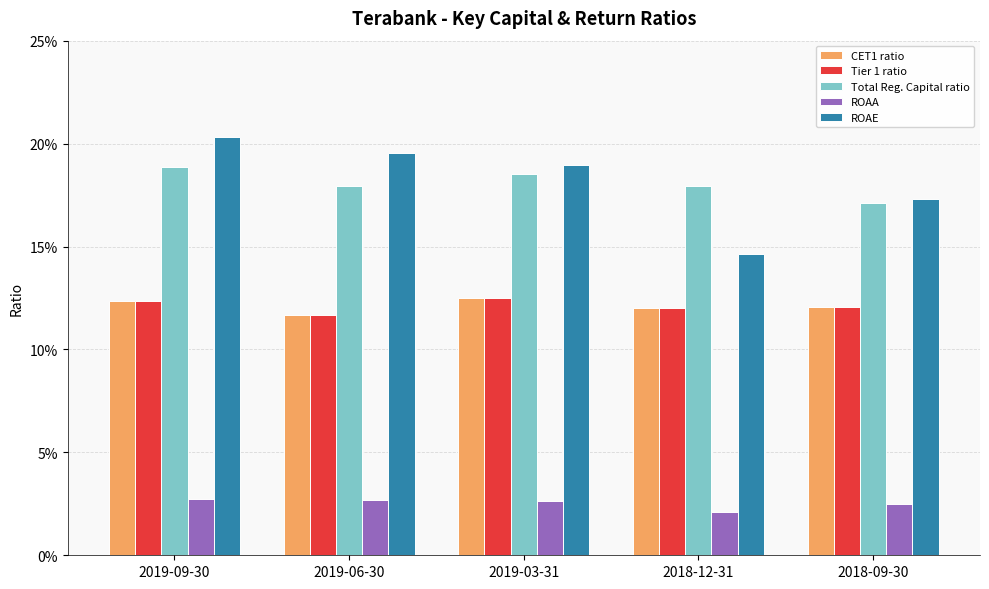

Which has a higher value, 2019-09-30 or 2019-06-30?

2019-09-30